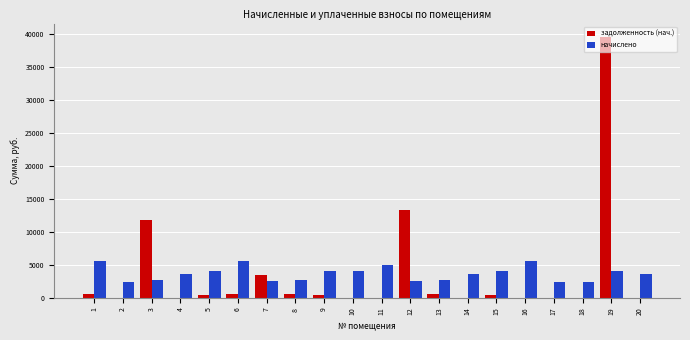

At which label does начислено first exceed 3661?

1